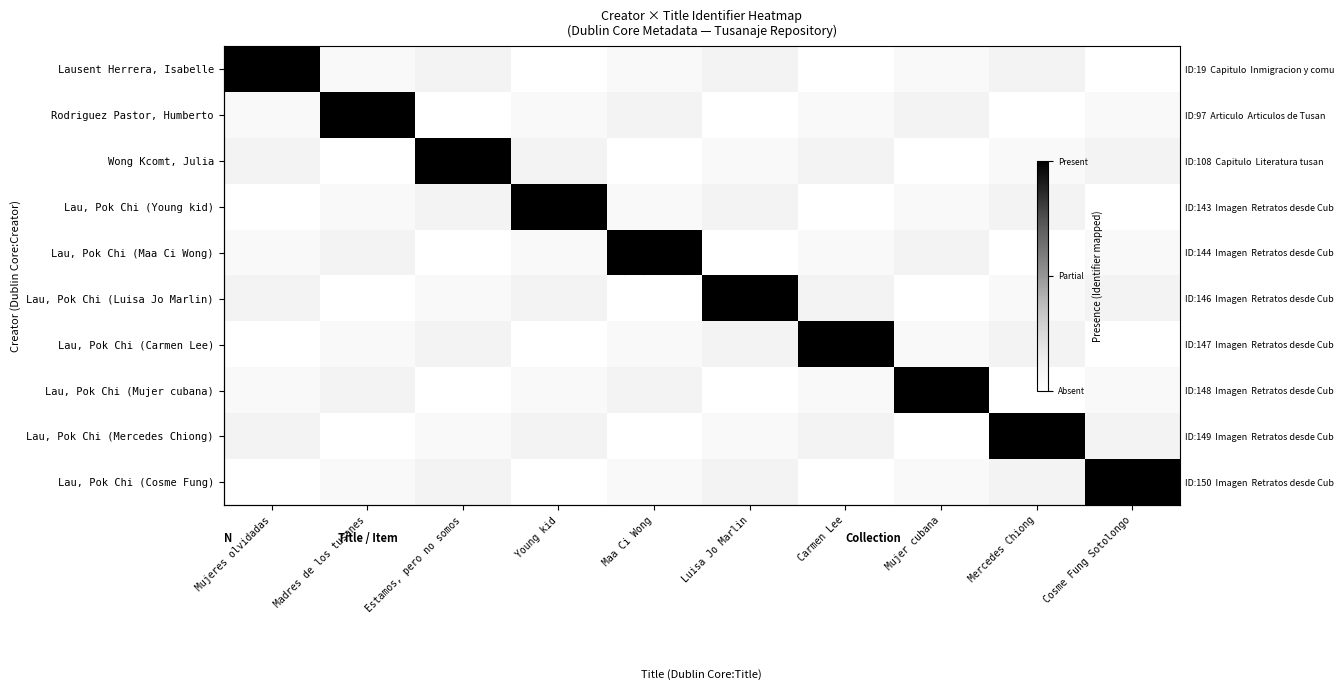

What is the difference between the maximum and minimum values in the Lau, Pok Chi (Cosme Fung) series?

1.0